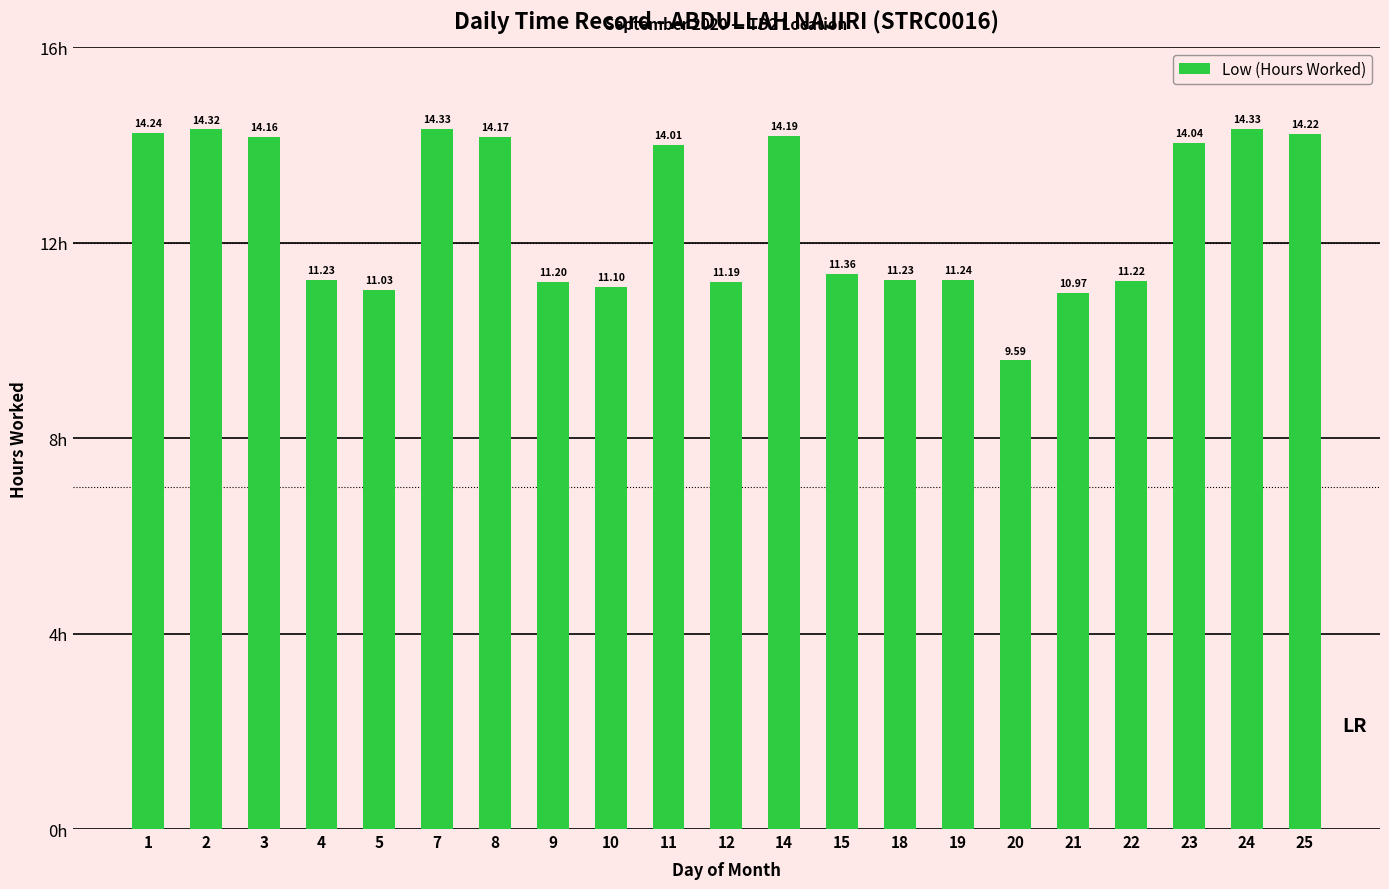

Which label corresponds to the smallest value in the chart?

20